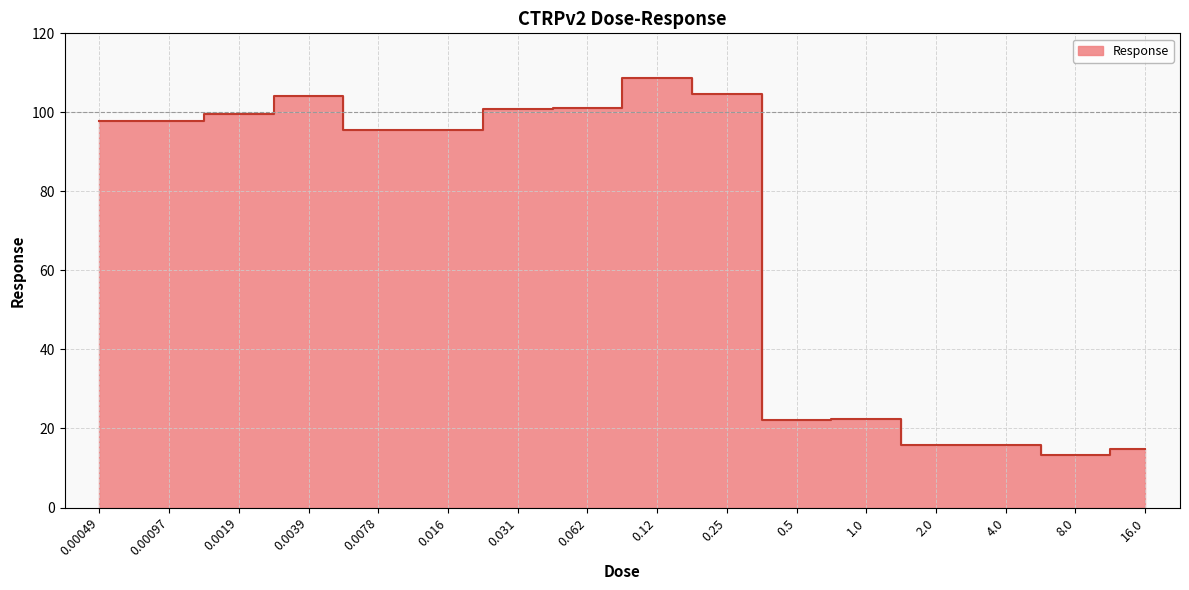

Which category has the highest value across all series?

0.12